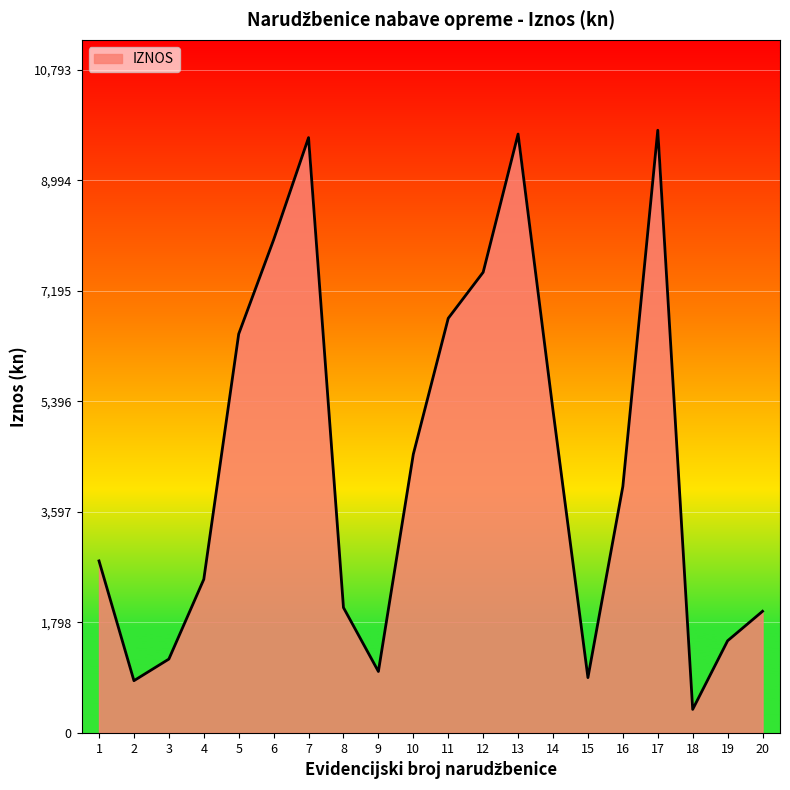

Does the chart display data point markers on the line(s)?

No